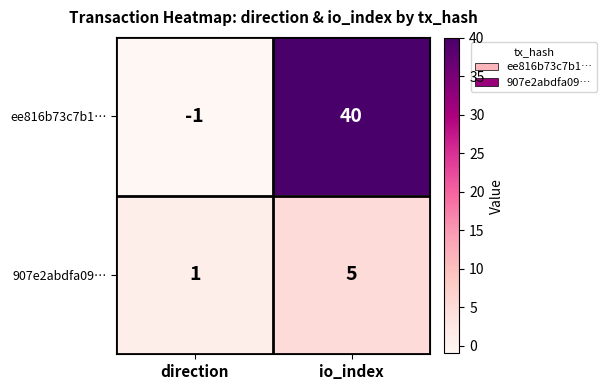

How many data points does each series have?

2